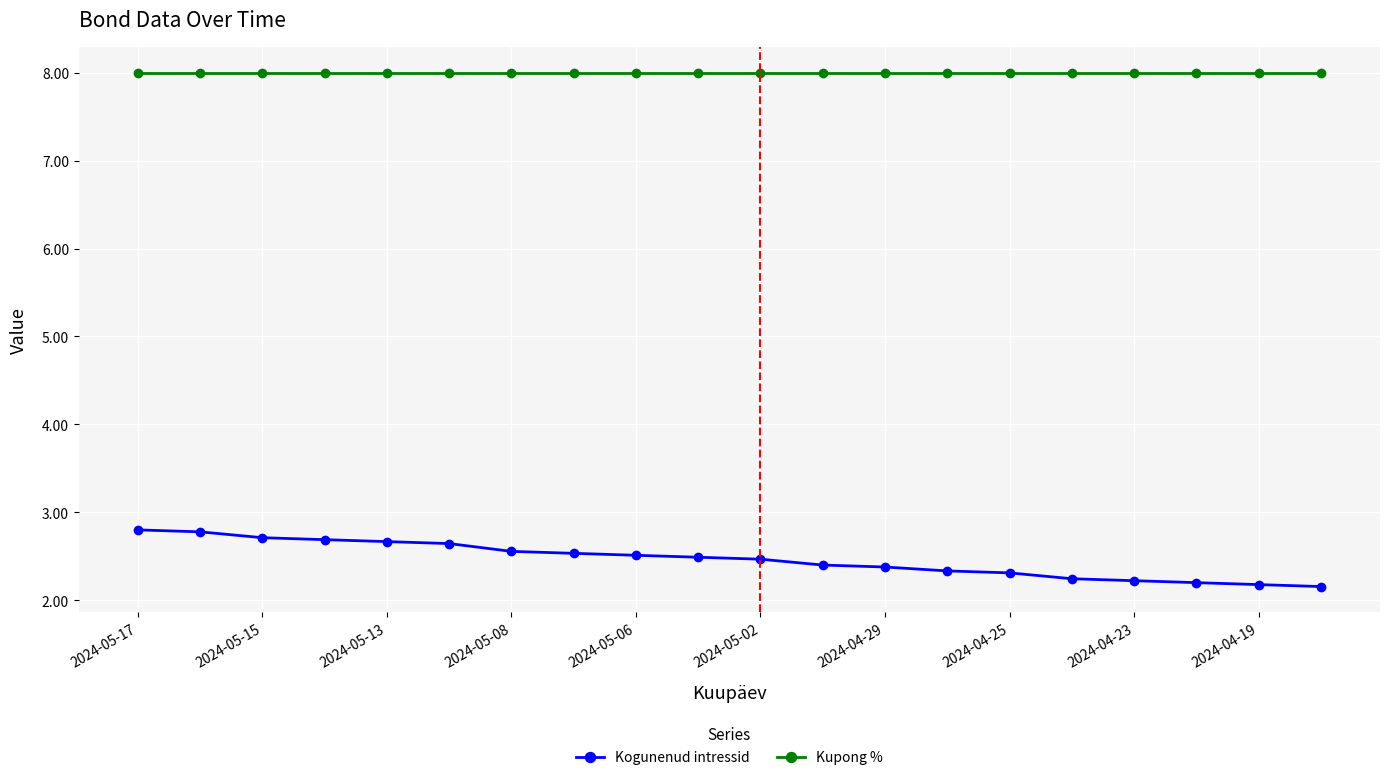

Which series has the largest total across all categories?

Kupong %